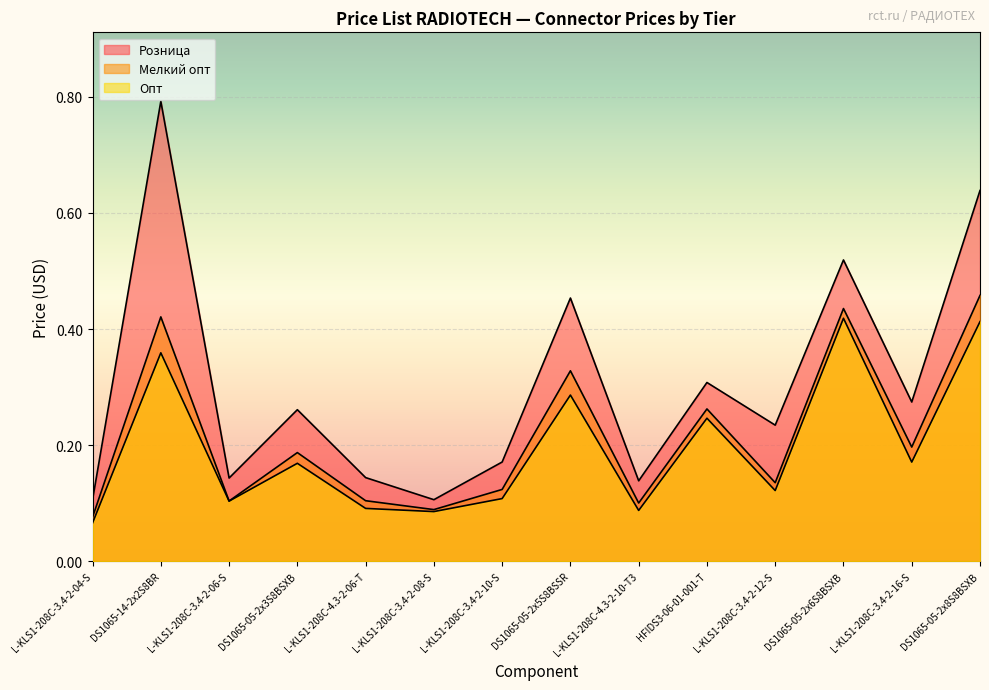

Which label corresponds to the largest value in the chart?

DS1065-14-2x2S8BR